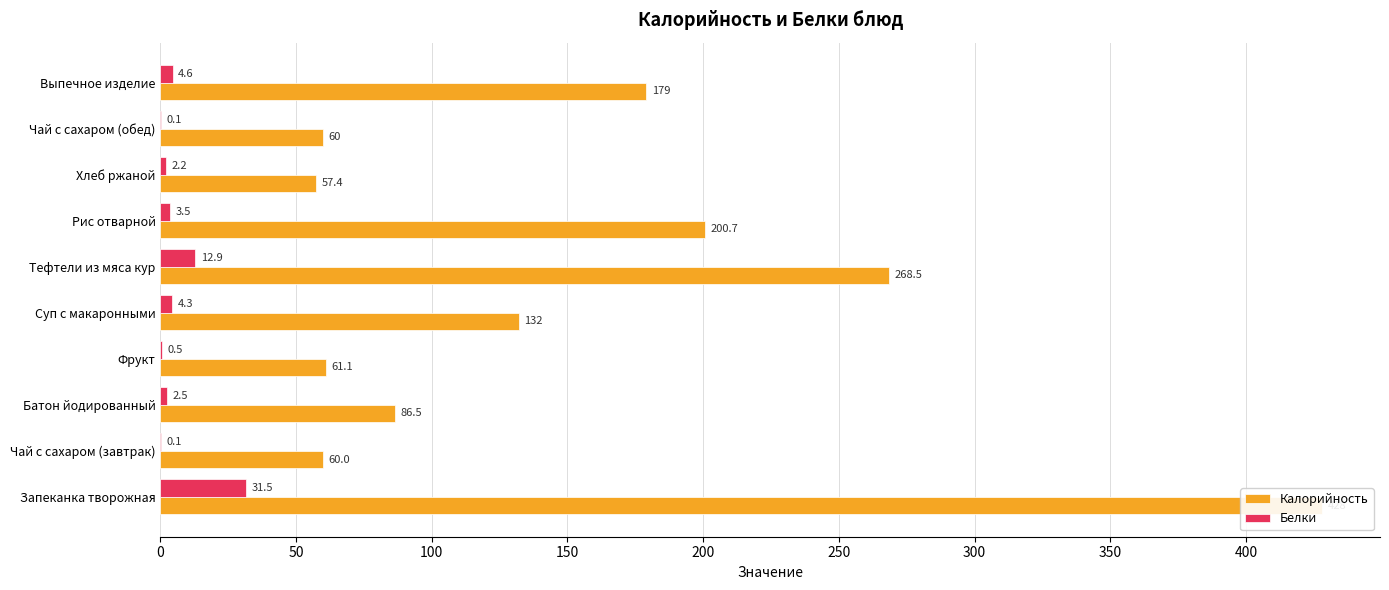

The value of Калорийность at 100 is 130.3. True or false?

False